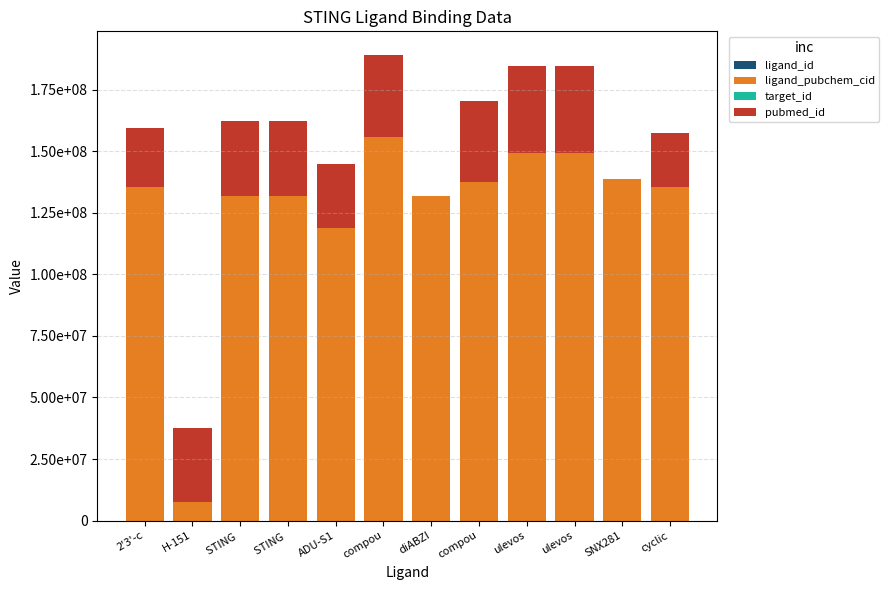

Are the bars grouped side by side (vs. stacked)?

No